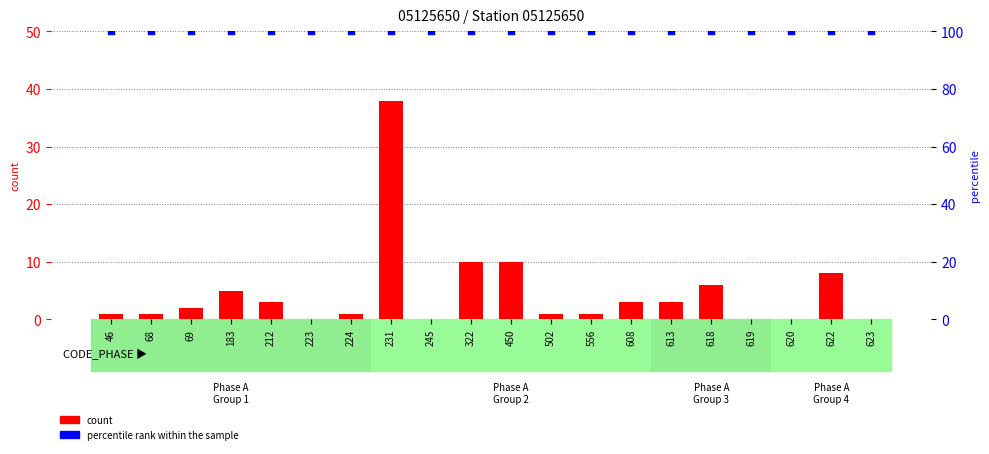

What is the total value across all series at 69?

102